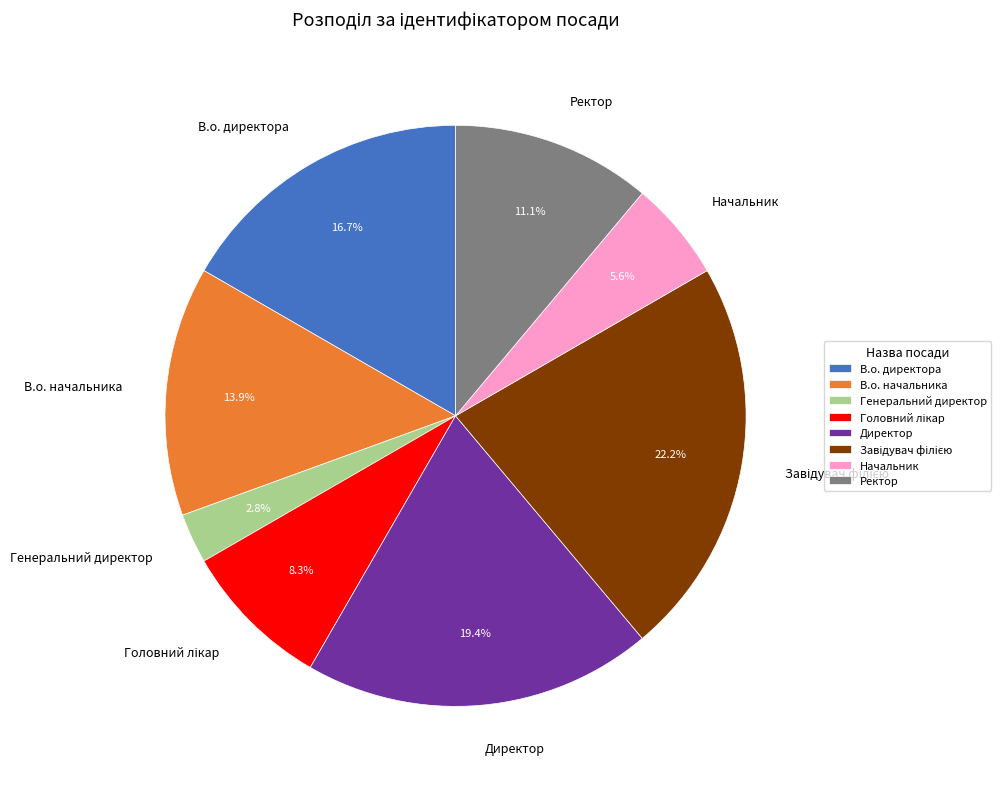

To the nearest percent, what percentage of the pie is Директор?

19%